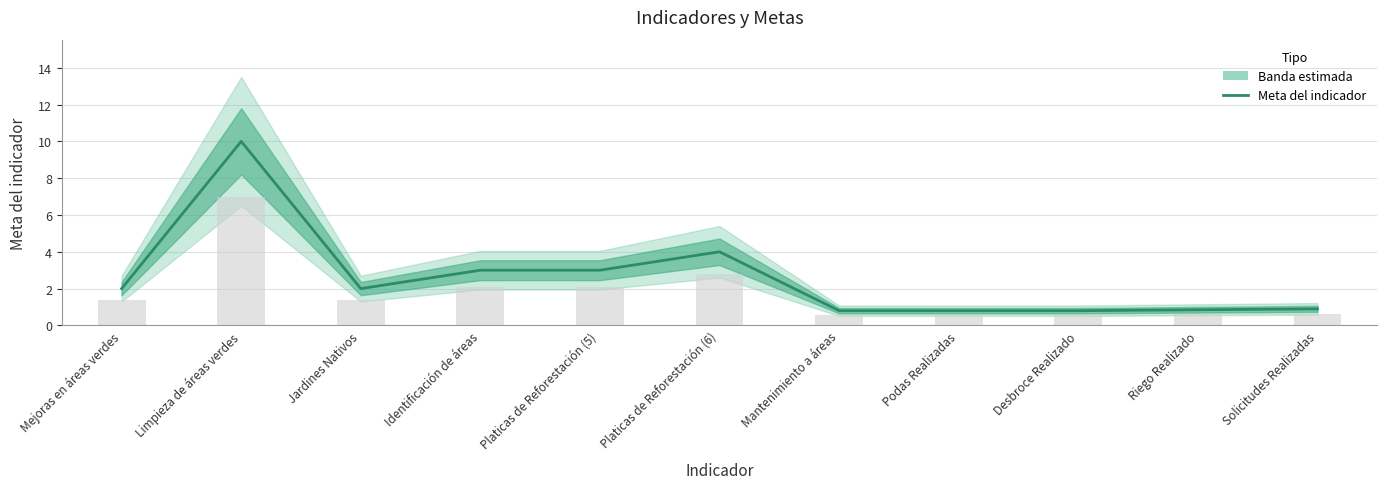

Are the bars grouped side by side (vs. stacked)?

No